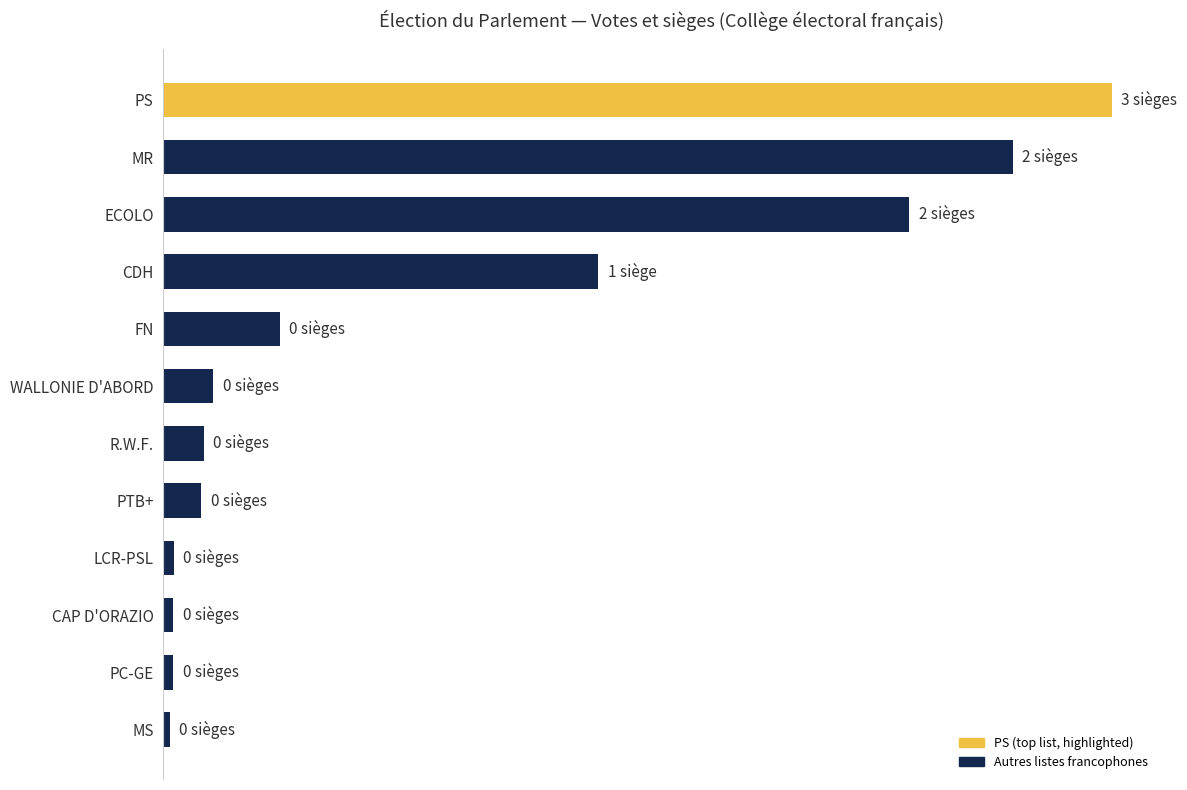

What is the sum of all values?

2457178